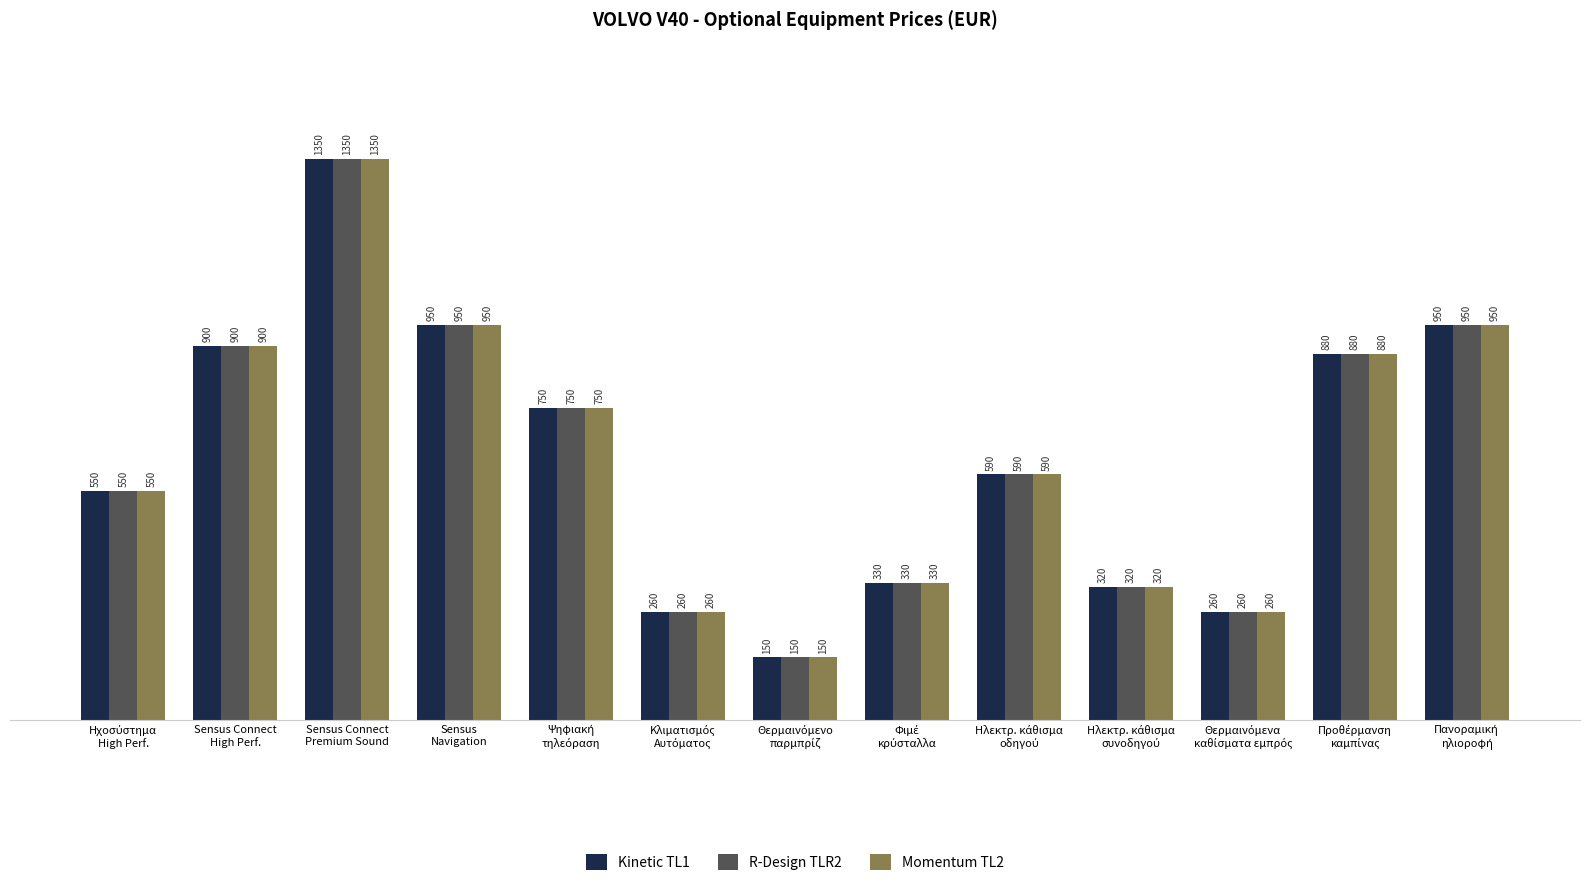

What is the maximum value shown in the chart?

1350